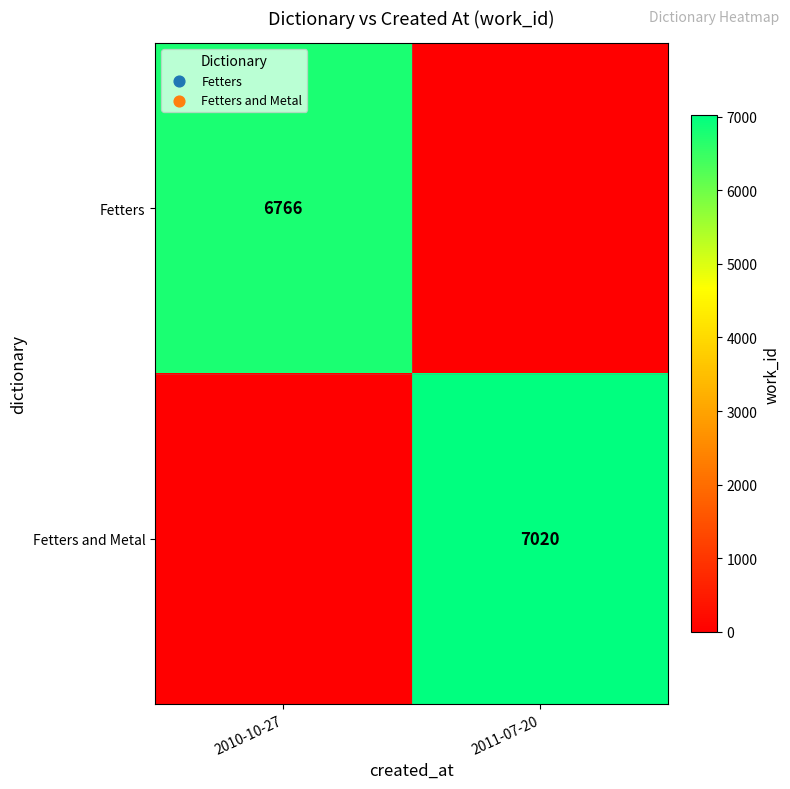

True or false: Fetters and Metal has a value of 9842 at 2011-07-20.

False